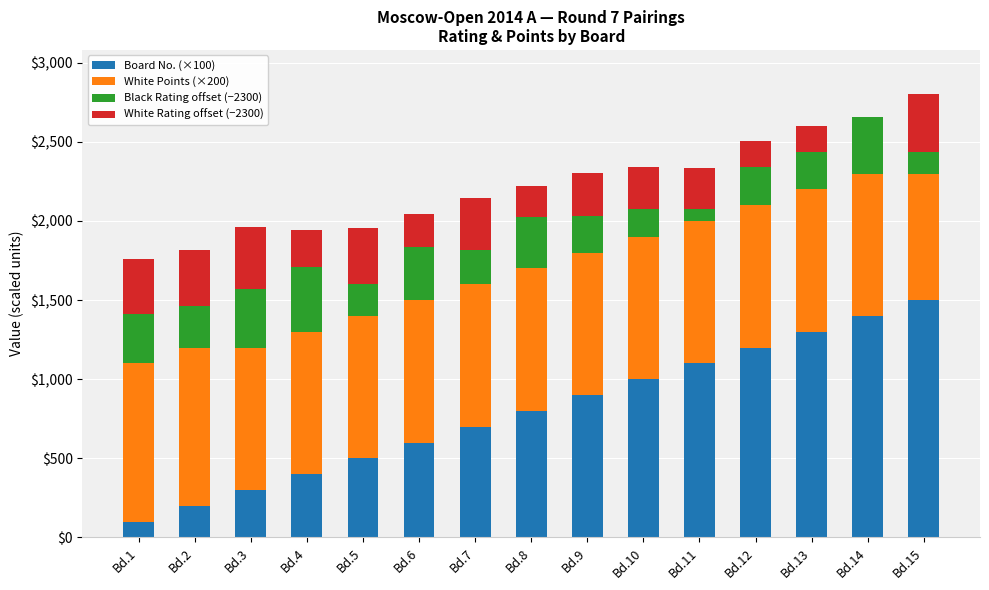

What is the sum of the White Points (×200) values at Bd.3 and Bd.1?

1900